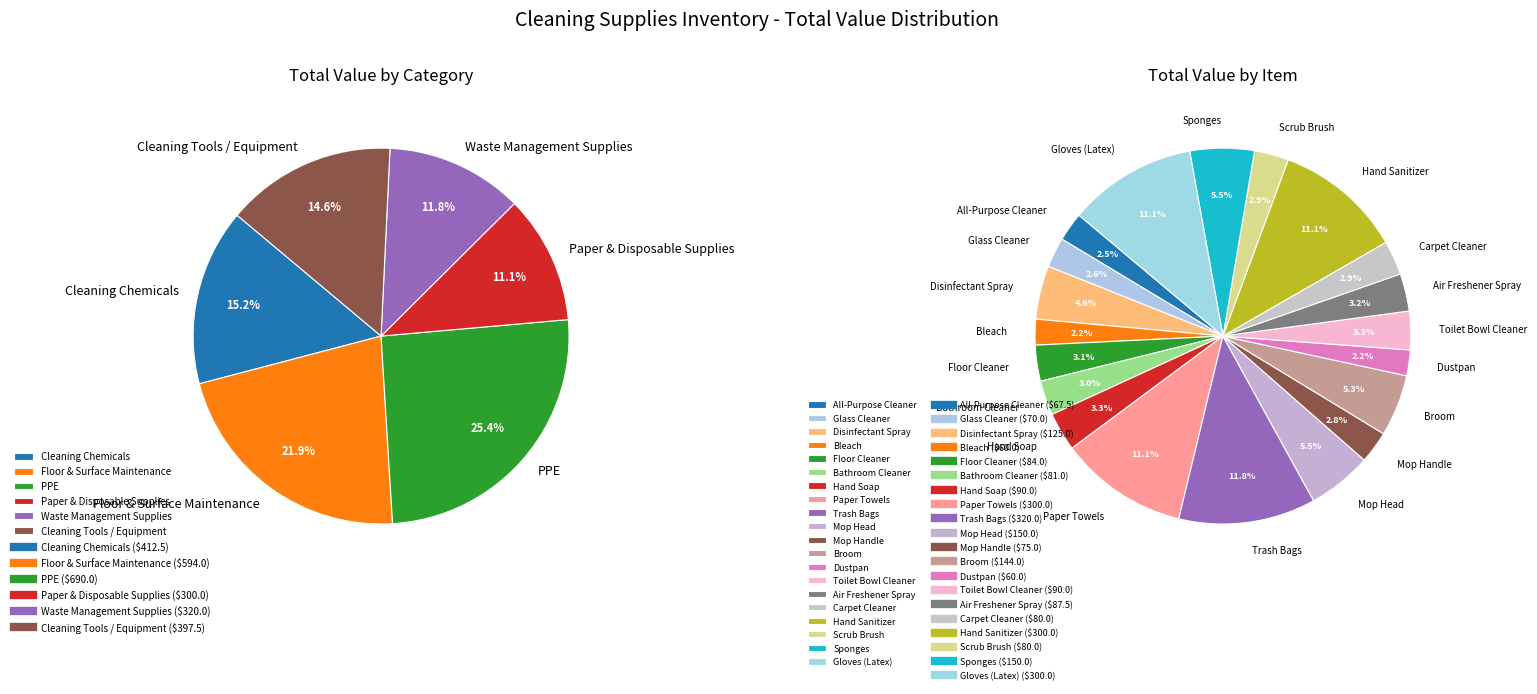

To the nearest percent, what is the average slice percentage?

5%